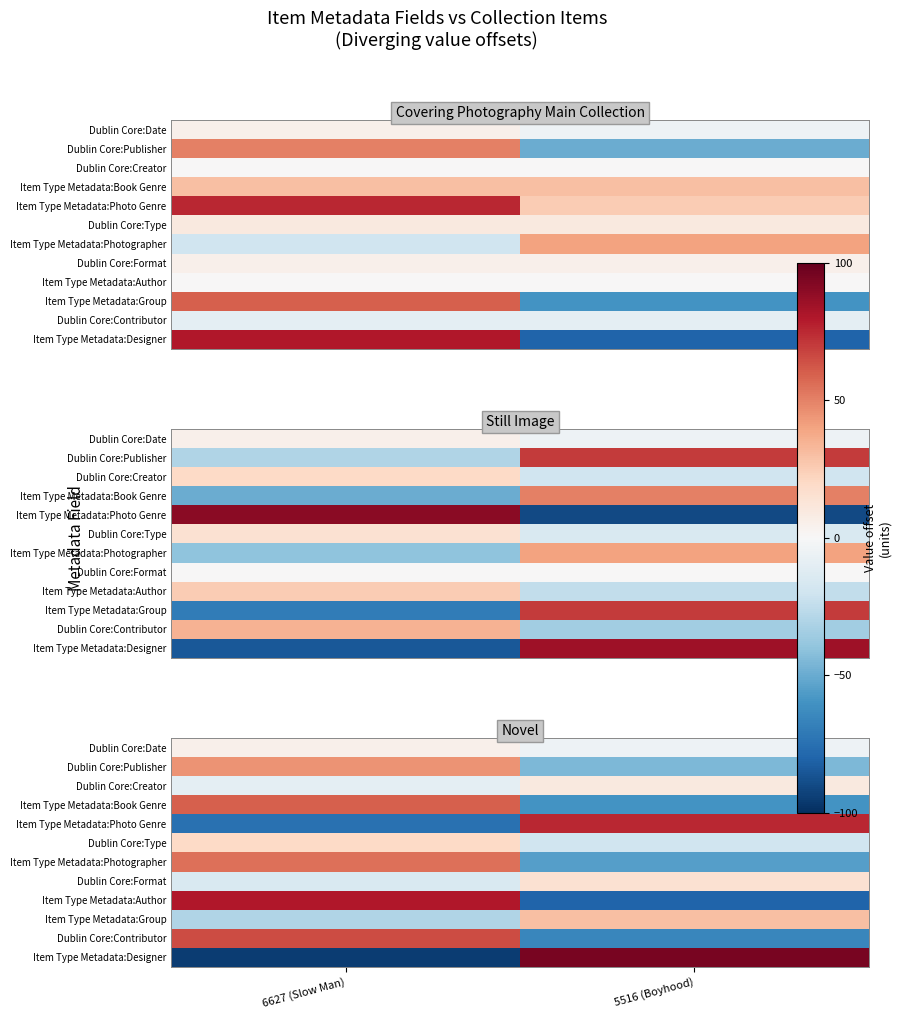

The value of Dublin Core:Contributor at 6627 (Slow Man) is 37. True or false?

False